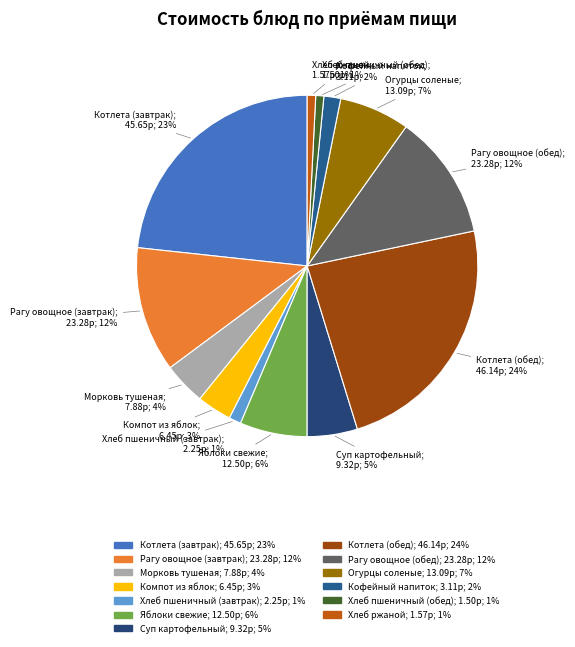

Is there any slice that represents more than half of the pie?

No